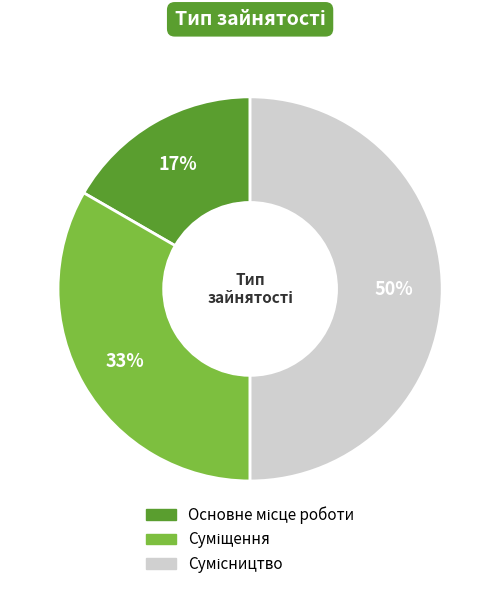

To the nearest percent, what is the difference between the largest and smallest slice percentages?

33%